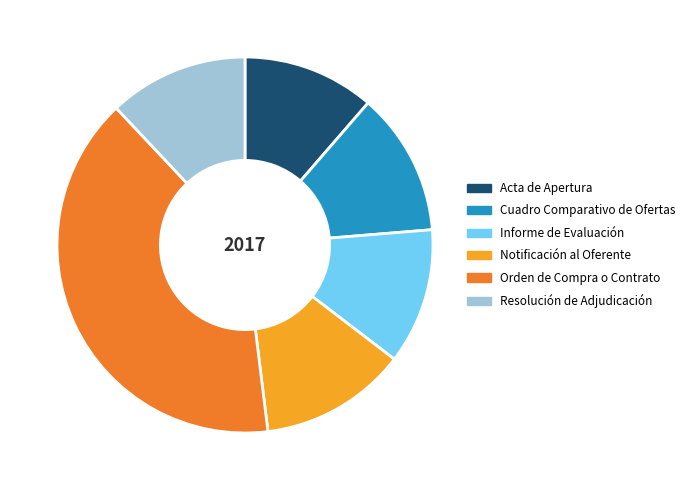

Count the number of slices in the pie.

6